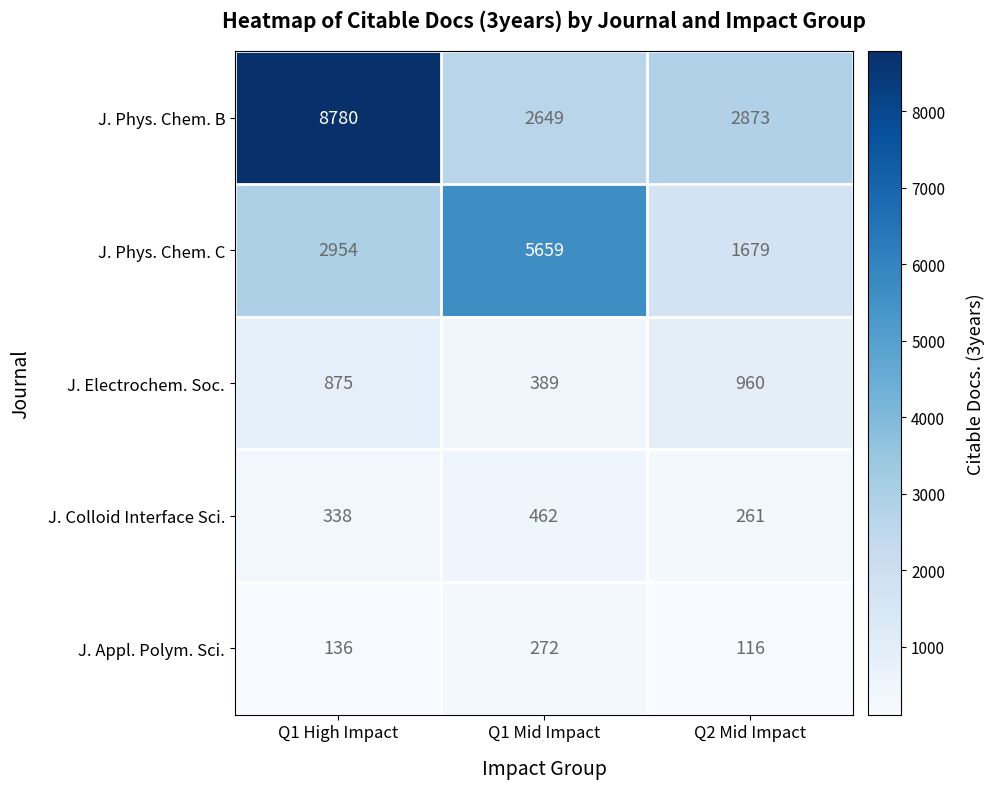

Count the number of data series in this chart.

5